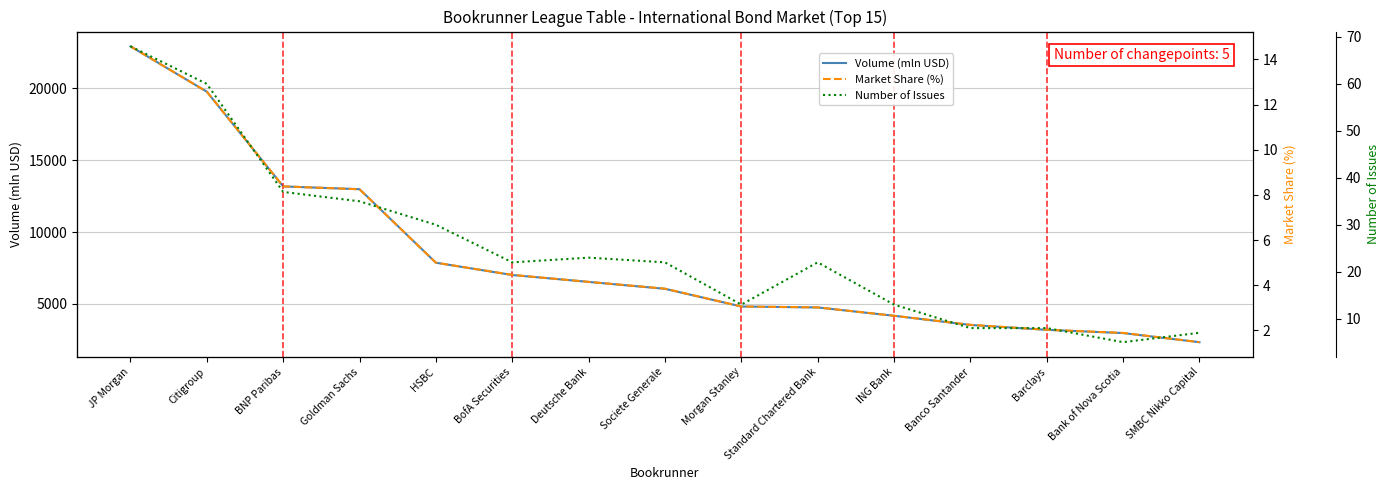

Is it true that Market Share (%) equals 8.2 at Goldman Sachs?

True